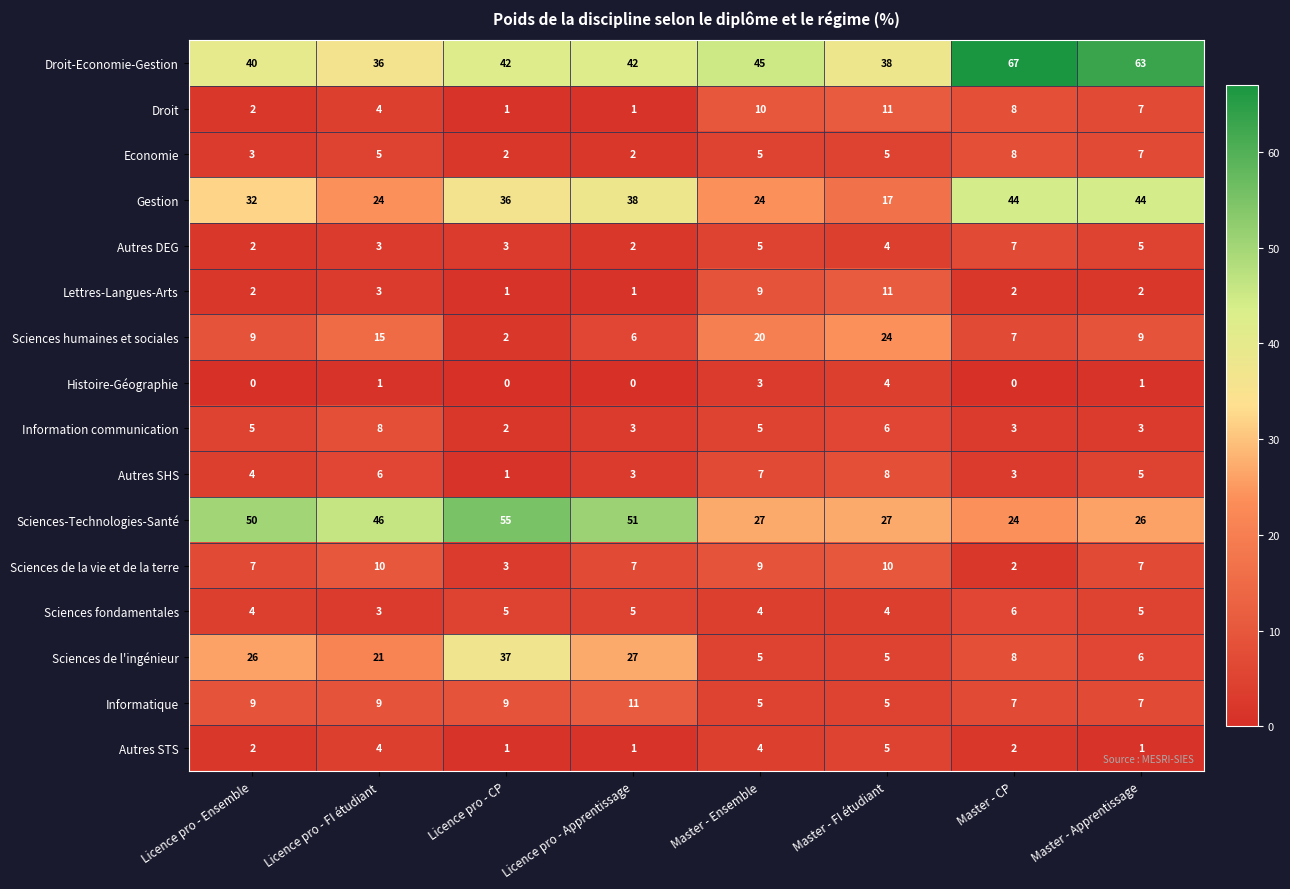

Count the Droit values in the range 2 to 10.

5